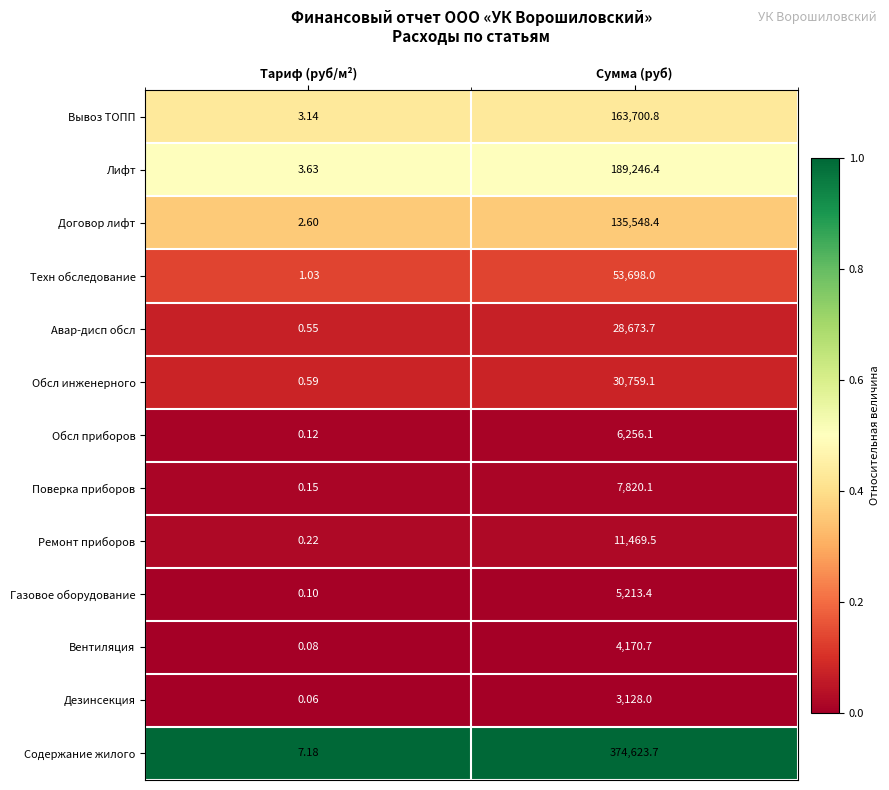

At which label does Вентиляция first exceed 4170?

Сумма (руб)